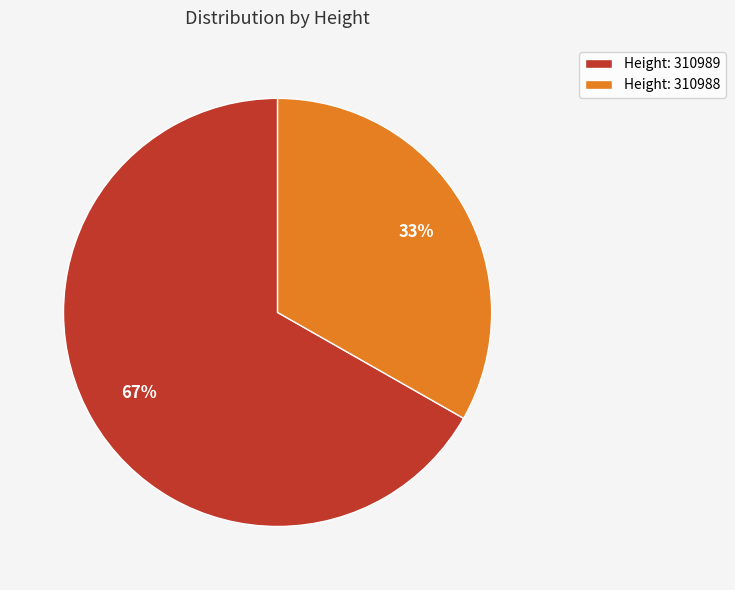

What is the largest slice in the pie chart?

Height: 310989